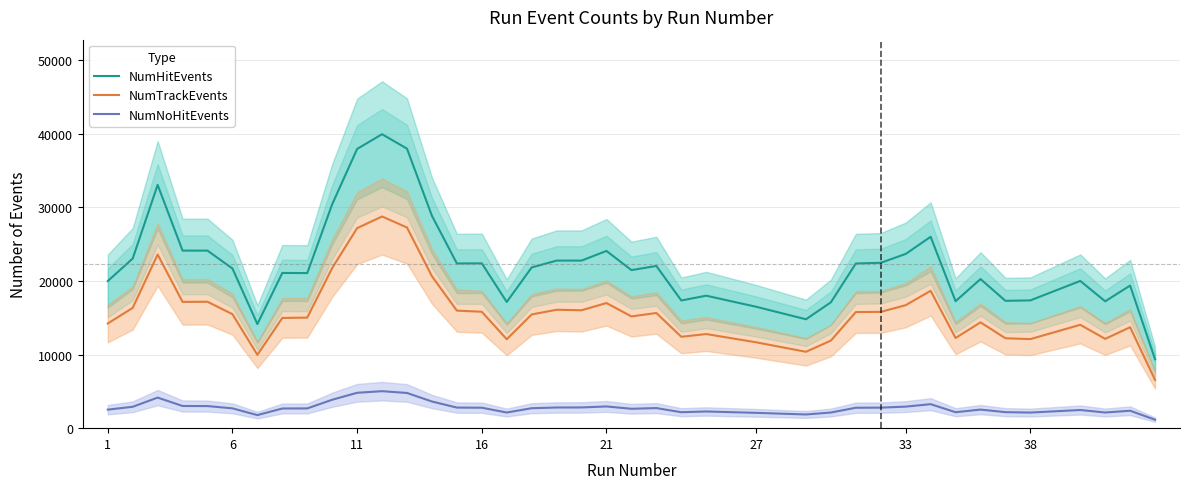

True or false: NumTrackEvents and NumNoHitEvents intersect in this chart.

False